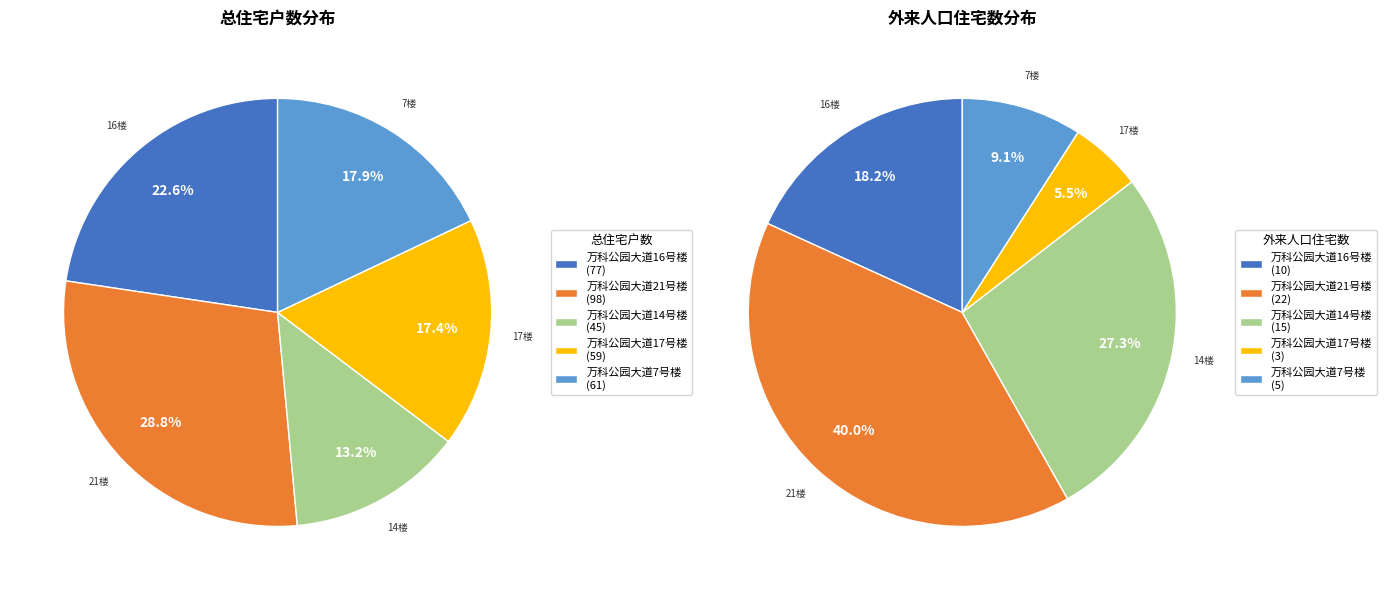

Is 万科公园大道16号楼 the majority of the pie?

No